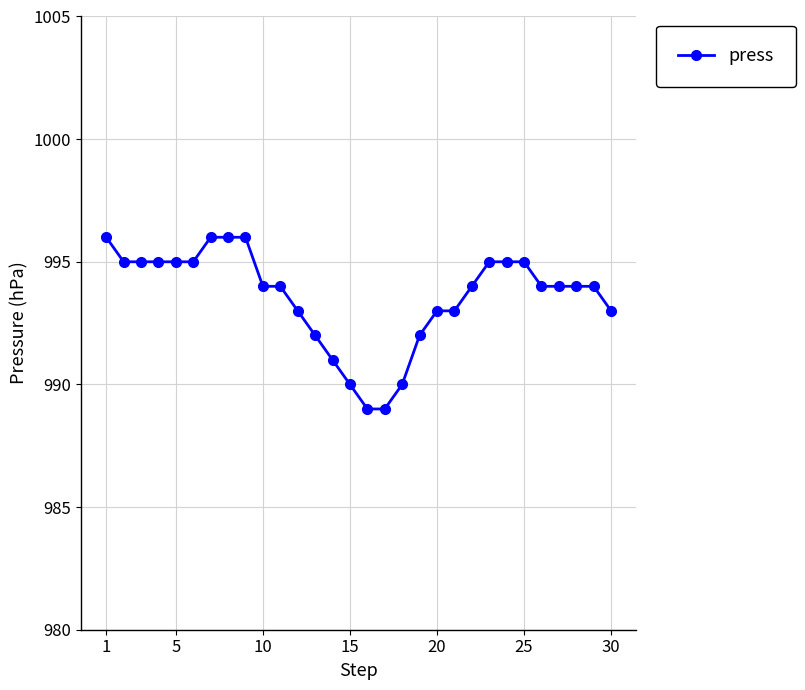

What is the value of the 27th point from the left?

994